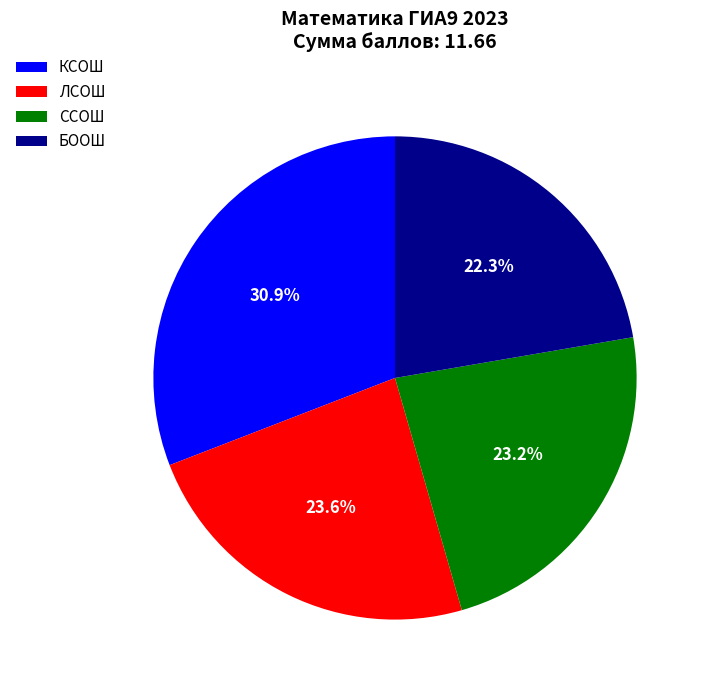

What percentage is NOT represented by КСОШ?

69.1%